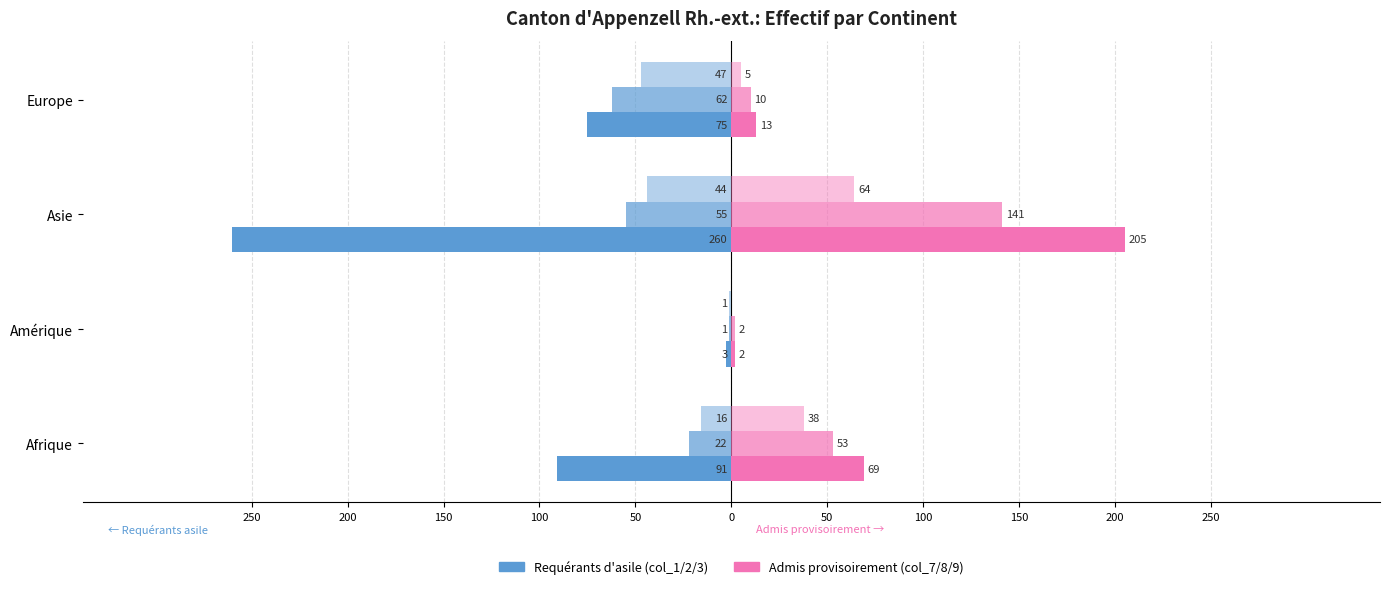

Is it true that Total (col_1) equals -24 at Europe?

False